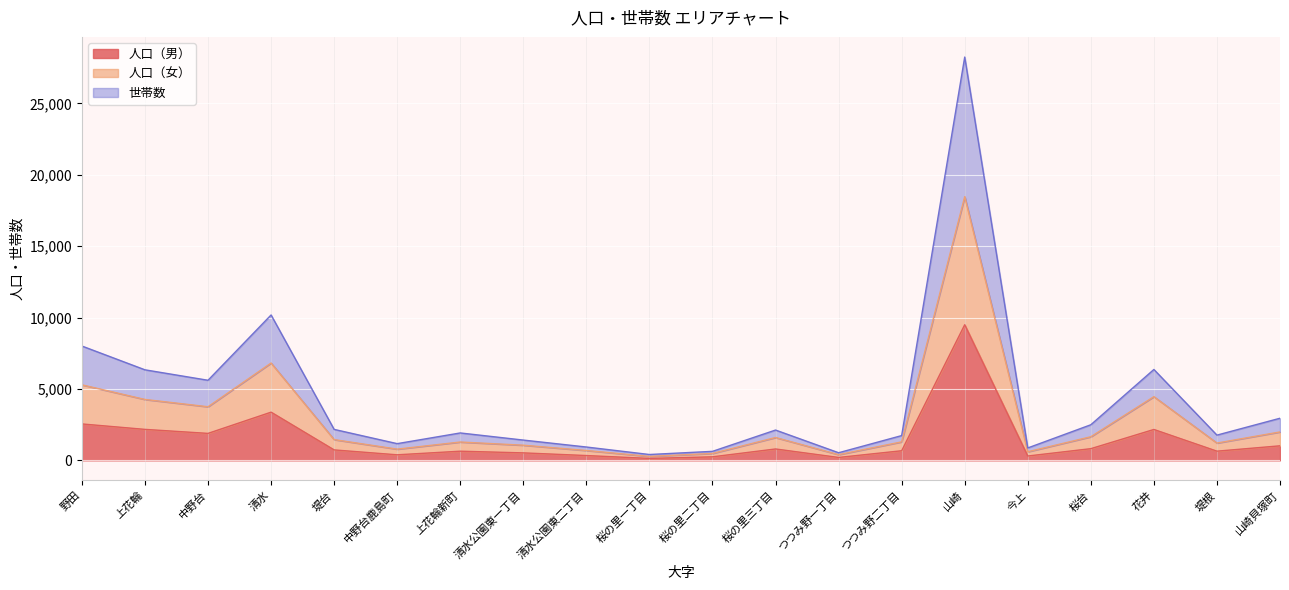

Where is the first local maximum for 人口（女）?

清水